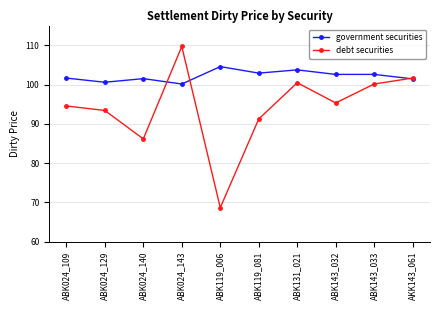

Which label corresponds to the smallest value in the chart?

ABK119_006